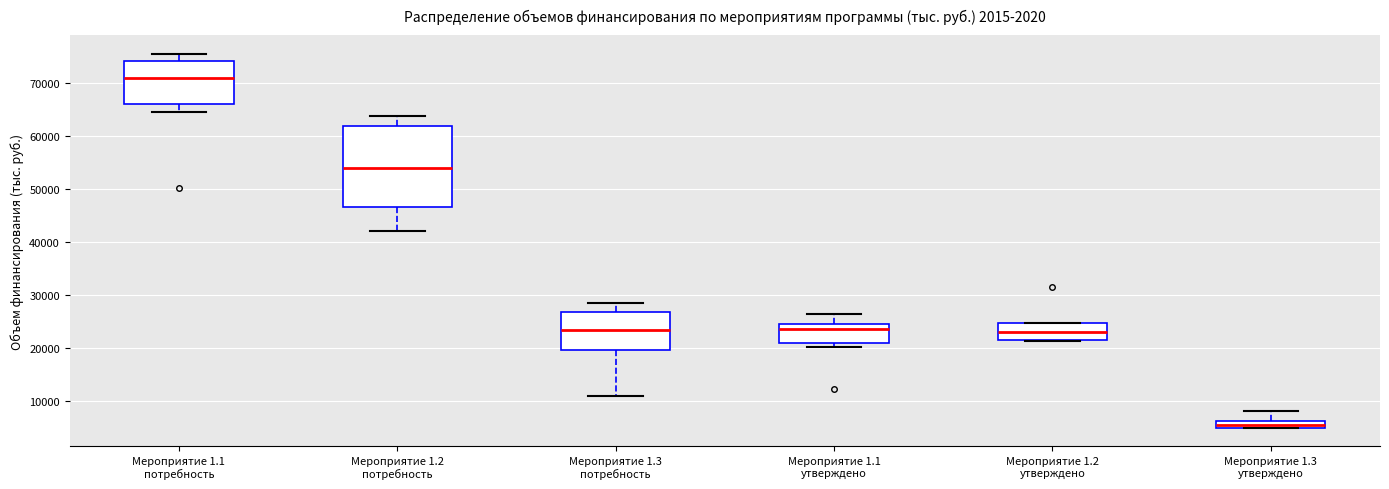

Comparing the boxes themselves (not the whiskers), which one is the tallest?

Мероприятие 1.2 потребность